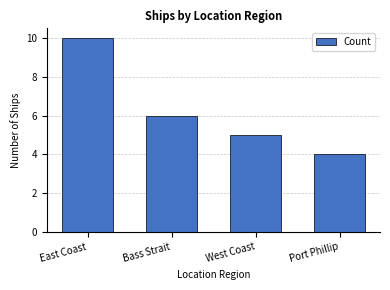

List the labels in order of value, largest first.

East Coast, Bass Strait, West Coast, Port Phillip